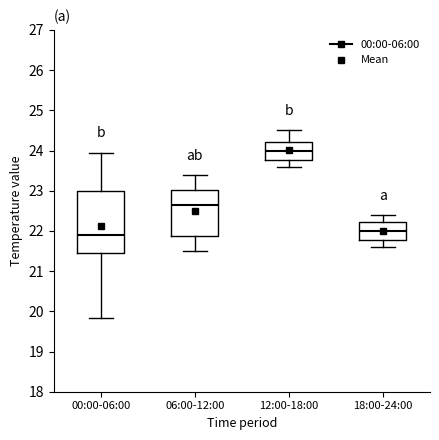

Comparing the boxes themselves (not the whiskers), which one is the tallest?

00:00-06:00